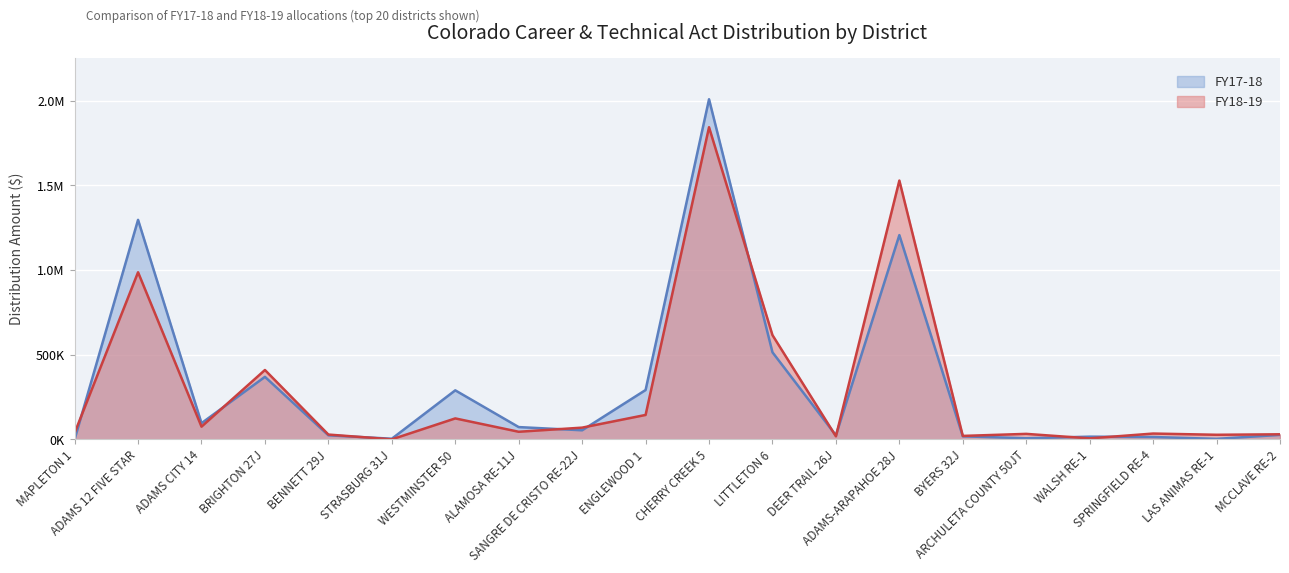

Reading left to right, extract all data points from this chart.

FY17-18: MAPLETON 1=0.0	ADAMS 12 FIVE STAR=1296718.0	ADAMS CITY 14=95584.5	BRIGHTON 27J=369162.5	BENNETT 29J=23902.9	STRASBURG 31J=3659.7	WESTMINSTER 50=289532.1	ALAMOSA RE-11J=72423.8	SANGRE DE CRISTO RE-22J=53544.3	ENGLEWOOD 1=291426.0	CHERRY CREEK 5=2009062.9	LITTLETON 6=514227.3	DEER TRAIL 26J=23433.5	ADAMS-ARAPAHOE 28J=1206661.5	BYERS 32J=17920.2	ARCHULETA COUNTY 50JT=6336.6	WALSH RE-1=15845.6	SPRINGFIELD RE-4=13773.1	LAS ANIMAS RE-1=2834.9	MCCLAVE RE-2=26315.8
FY18-19: MAPLETON 1=37658.0	ADAMS 12 FIVE STAR=987010.7	ADAMS CITY 14=75007.5	BRIGHTON 27J=409678.4	BENNETT 29J=28268.9	STRASBURG 31J=0.0	WESTMINSTER 50=123678.8	ALAMOSA RE-11J=44775.1	SANGRE DE CRISTO RE-22J=69191.5	ENGLEWOOD 1=144110.7	CHERRY CREEK 5=1843928.6	LITTLETON 6=615573.6	DEER TRAIL 26J=17916.2	ADAMS-ARAPAHOE 28J=1528708.6	BYERS 32J=20254.7	ARCHULETA COUNTY 50JT=32344.5	WALSH RE-1=5690.1	SPRINGFIELD RE-4=34235.9	LAS ANIMAS RE-1=26990.1	MCCLAVE RE-2=29855.5